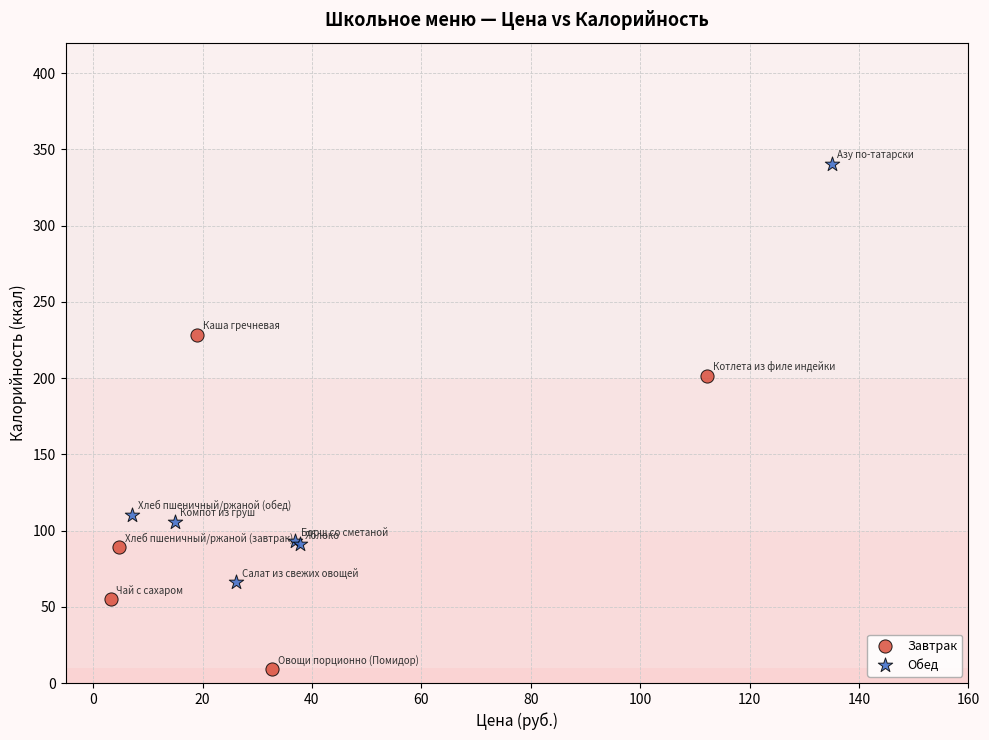

Which series reaches the minimum Y coordinate?

Завтрак